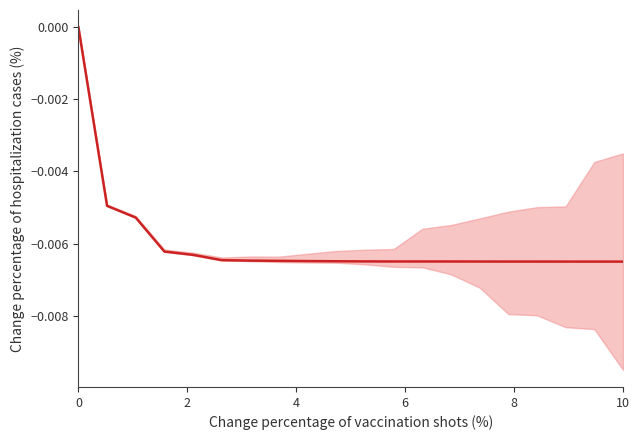

Which label corresponds to the smallest value in the chart?

10